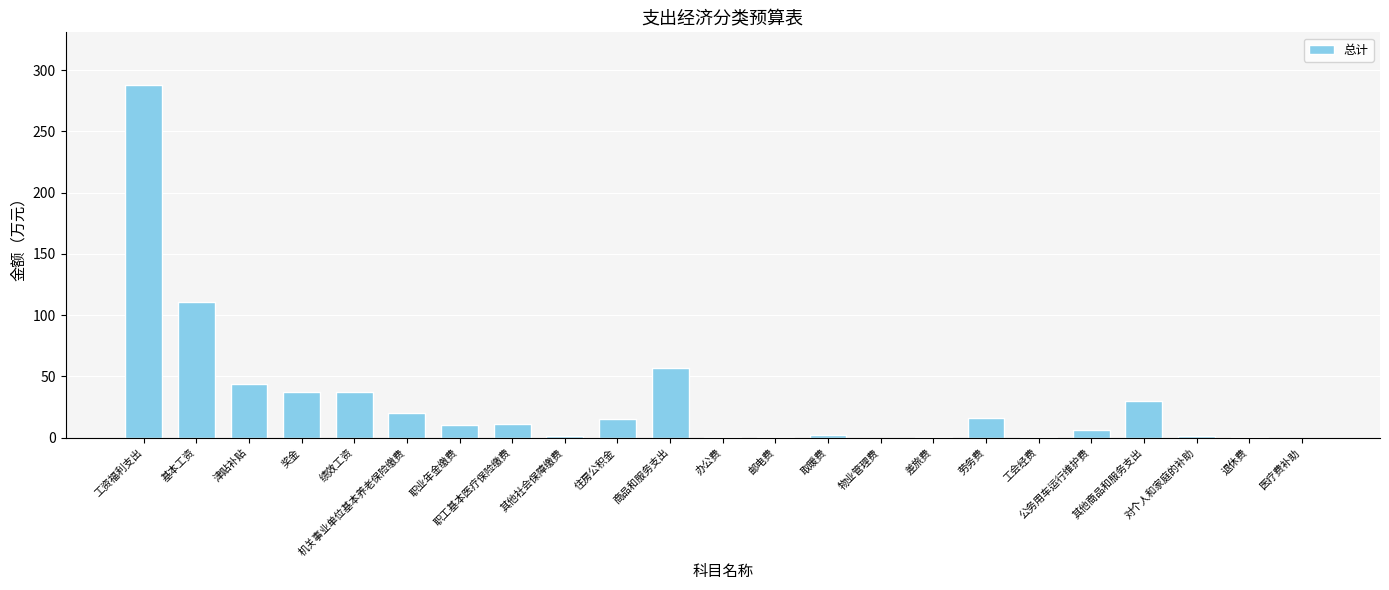

Where does the data first go above 10?

工资福利支出